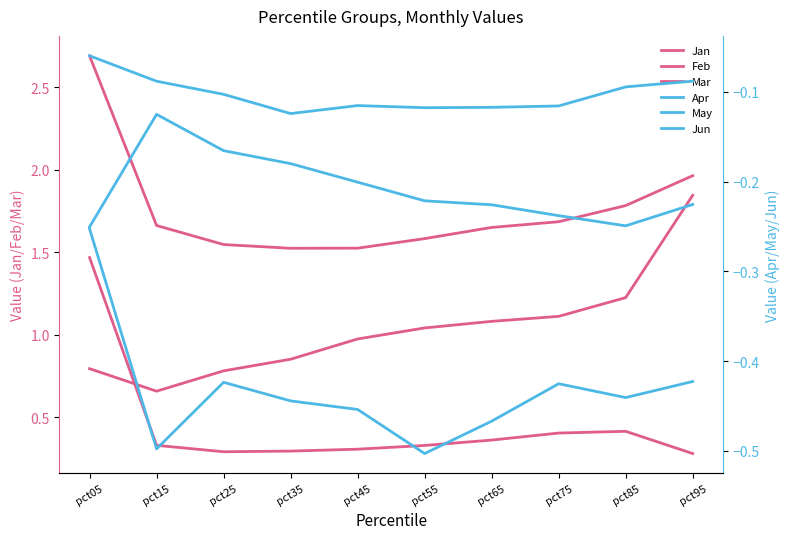

True or false: Mar and Apr intersect in this chart.

False